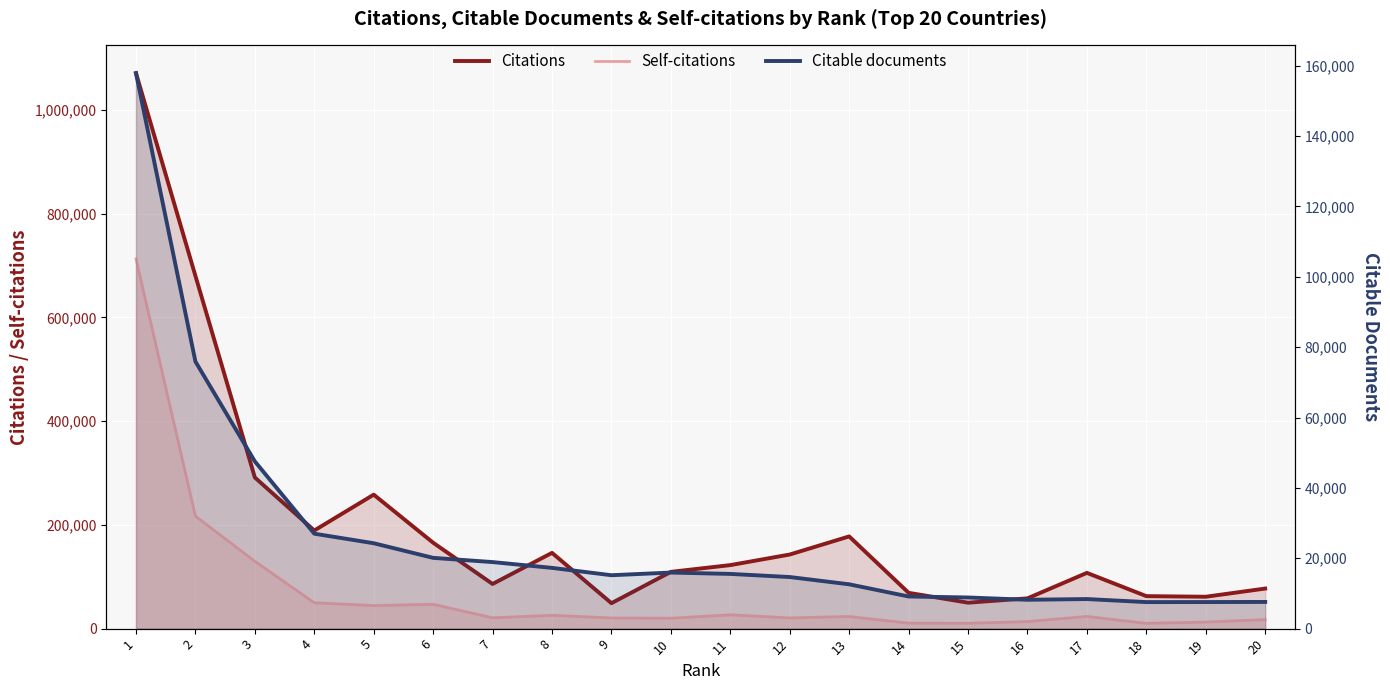

True or false: Citations and Self-citations cross at least once.

False